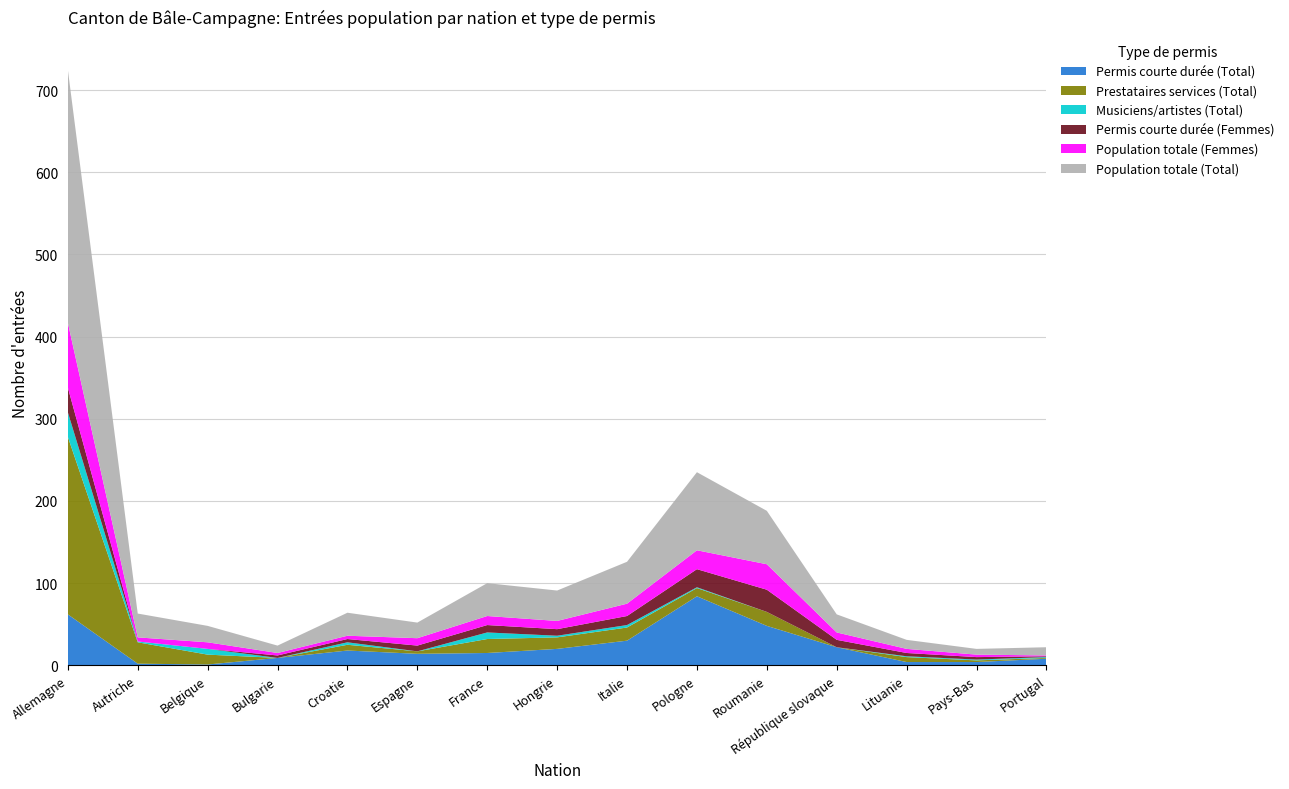

Reading left to right, transcribe all the data shown in this chart.

Permis courte durée (Total): Allemagne=62	Autriche=2	Belgique=1	Bulgarie=9	Croatie=18	Espagne=14	France=15	Hongrie=20	Italie=30	Pologne=84	Roumanie=48	République slovaque=22	Lituanie=4	Pays-Bas=4	Portugal=8
Prestataires services (Total): Allemagne=216	Autriche=26	Belgique=12	Bulgarie=0	Croatie=7	Espagne=3	France=17	Hongrie=14	Italie=16	Pologne=10	Roumanie=17	République slovaque=0	Lituanie=6	Pays-Bas=2	Portugal=1
Musiciens/artistes (Total): Allemagne=30	Autriche=1	Belgique=7	Bulgarie=0	Croatie=3	Espagne=0	France=8	Hongrie=2	Italie=3	Pologne=1	Roumanie=0	République slovaque=0	Lituanie=1	Pays-Bas=1	Portugal=1
Permis courte durée (Femmes): Allemagne=30	Autriche=0	Belgique=0	Bulgarie=3	Croatie=4	Espagne=7	France=9	Hongrie=8	Italie=11	Pologne=22	Roumanie=27	République slovaque=9	Lituanie=4	Pays-Bas=3	Portugal=1
Population totale (Femmes): Allemagne=79	Autriche=5	Belgique=8	Bulgarie=3	Croatie=4	Espagne=9	France=11	Hongrie=10	Italie=15	Pologne=23	Roumanie=31	République slovaque=9	Lituanie=5	Pays-Bas=3	Portugal=1
Population totale (Total): Allemagne=308	Autriche=29	Belgique=20	Bulgarie=9	Croatie=28	Espagne=19	France=40	Hongrie=37	Italie=51	Pologne=95	Roumanie=65	République slovaque=22	Lituanie=11	Pays-Bas=7	Portugal=10